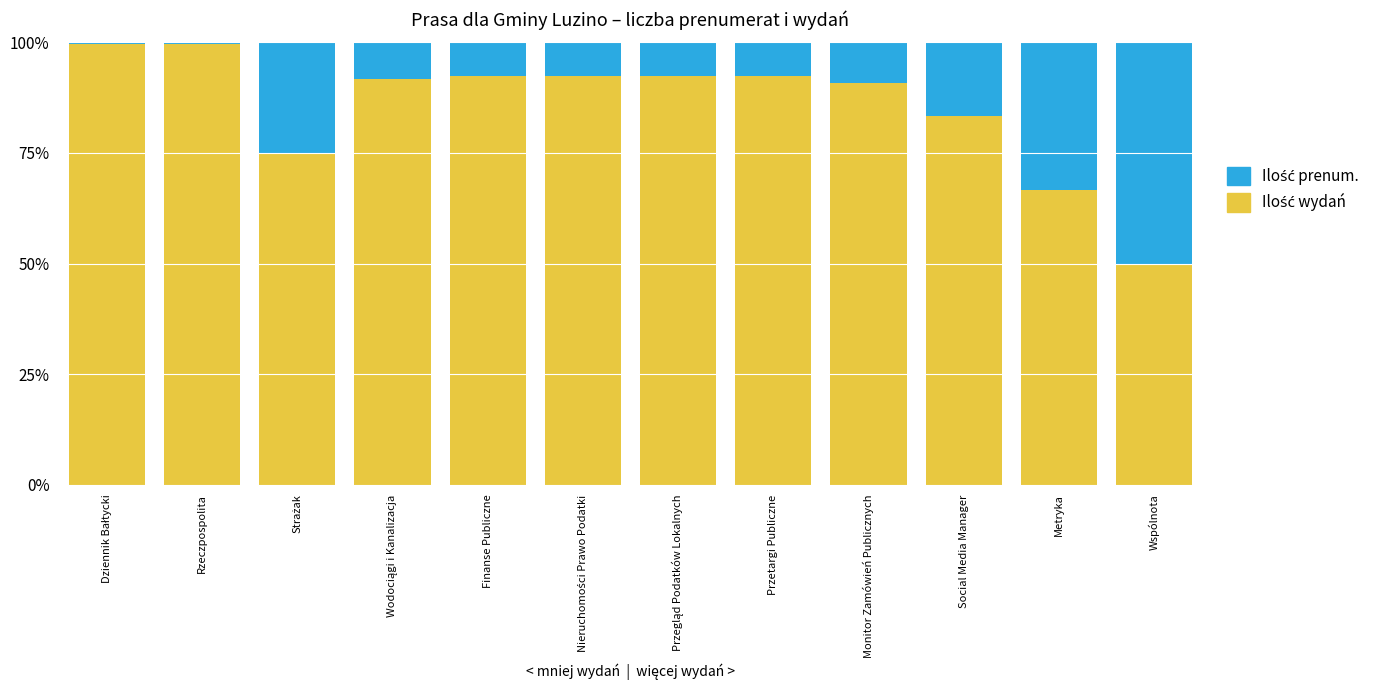

What is the total value across all series at Metryka?

100.0